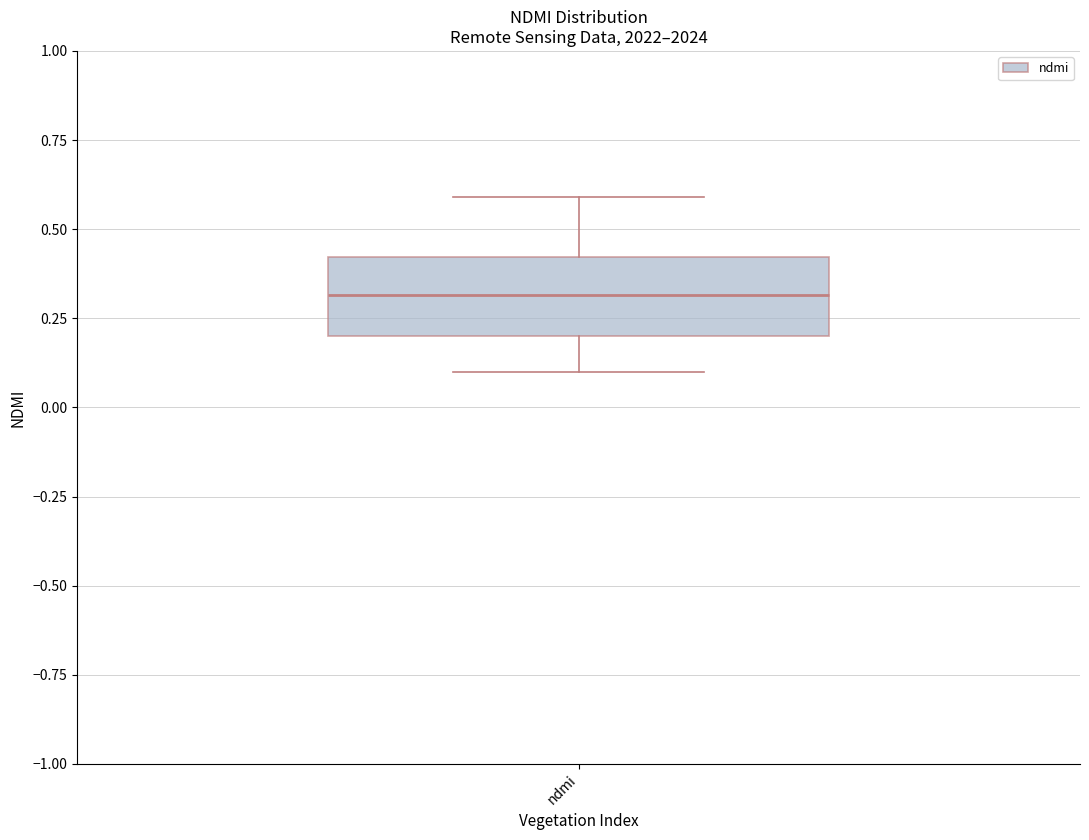

Transcribe this box plot: give where the median line is, the range the box spans, and where the two whiskers end, as read against the y-axis. The values are not printed on the chart, so give them approximately, as read against the axis.

median 0.3, box 0.2 to 0.4, whiskers 0.1 to 0.6